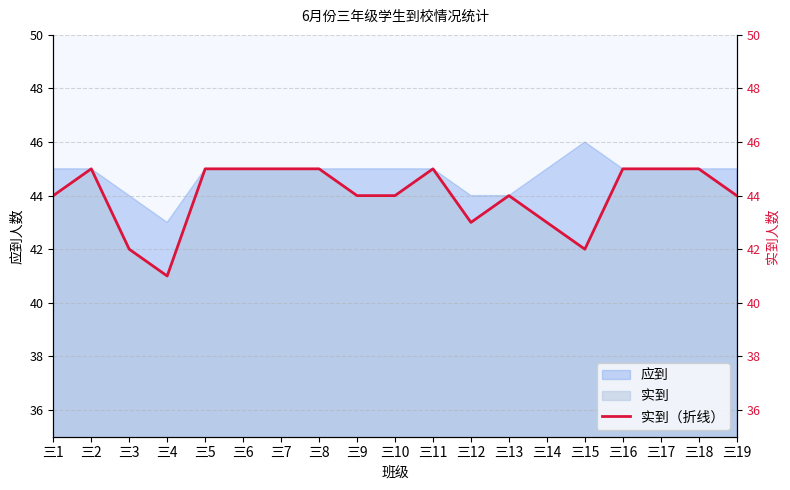

Reading left to right, transcribe all the data shown in this chart.

44	45	42	41	45	45	45	45	44	44	45	43	44	43	42	45	45	45	44